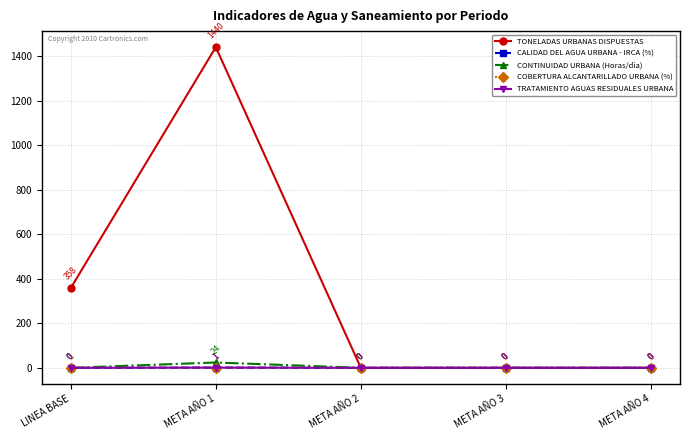

What is the maximum value shown in the chart?

1440